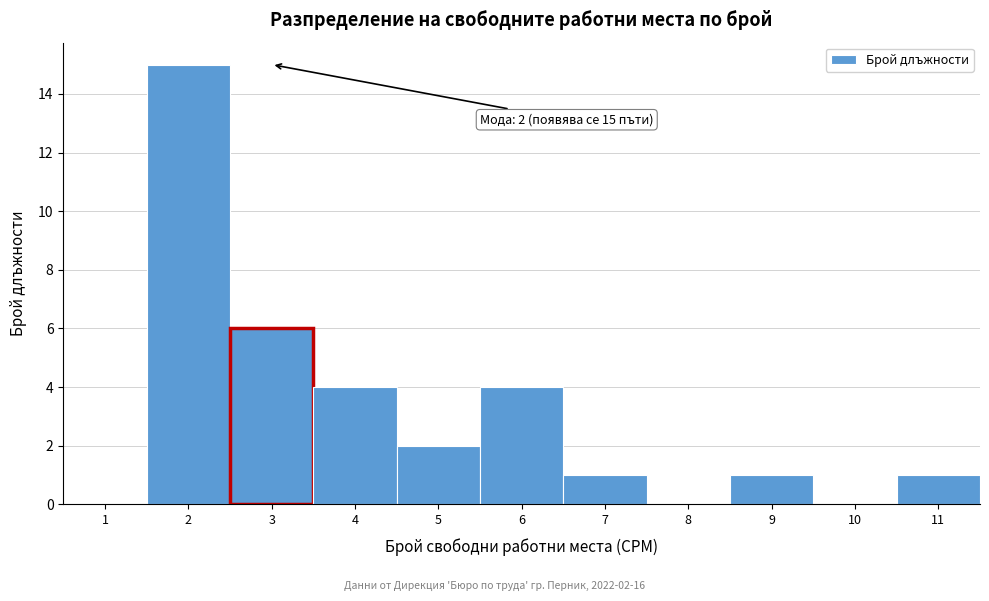

Reading left to right, extract all data points from this chart.

1=0	2=15	3=6	4=4	5=2	6=4	7=1	8=0	9=1	10=0	11=1